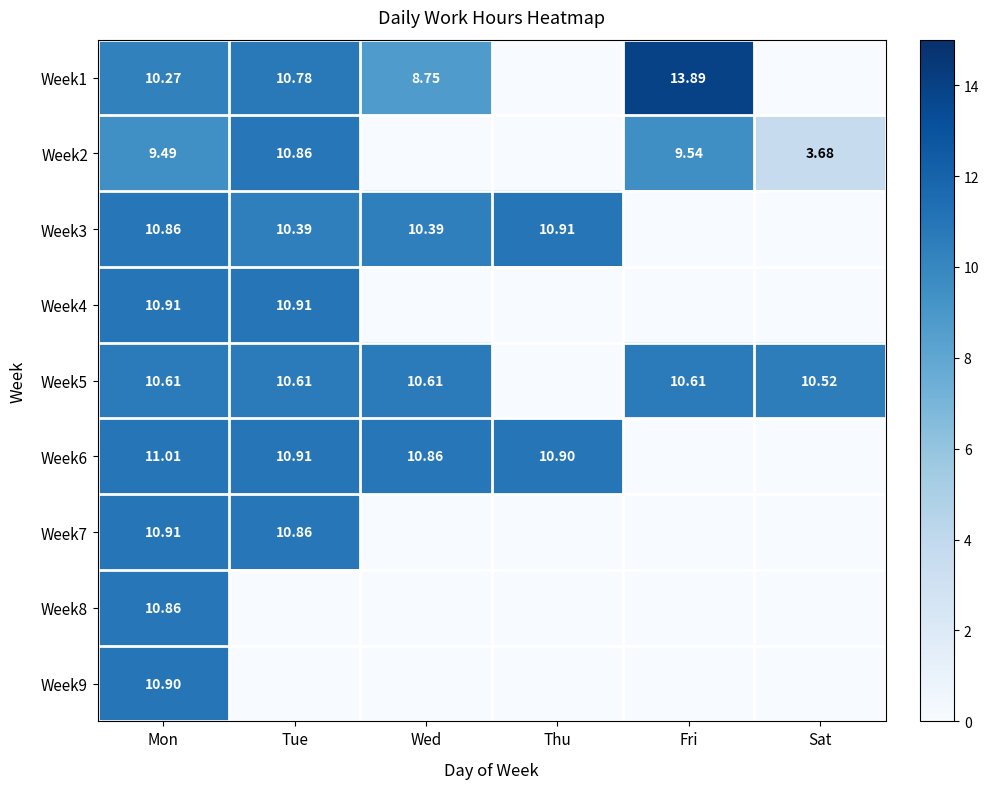

Is the value of Week2 at Tue greater than the value of Week6 at Tue?

No